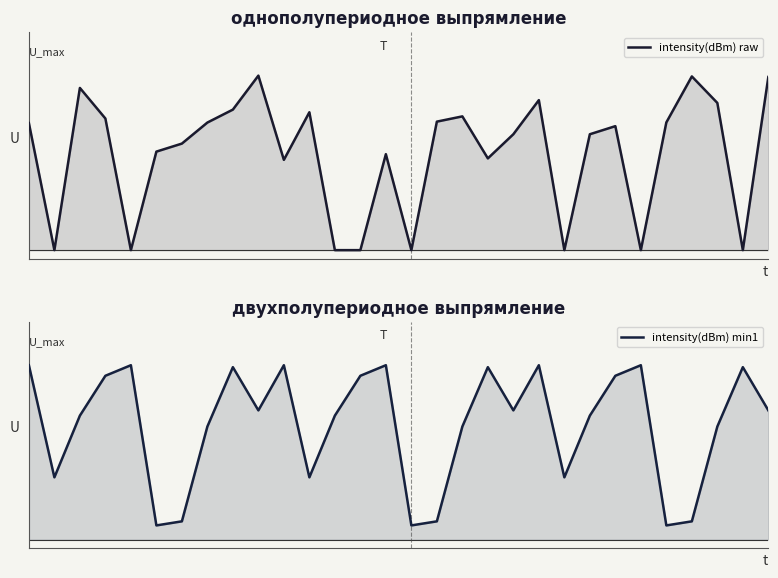

In intensity(dBm) min1, how many points are higher than both neighbors (excluding endpoints)?

8